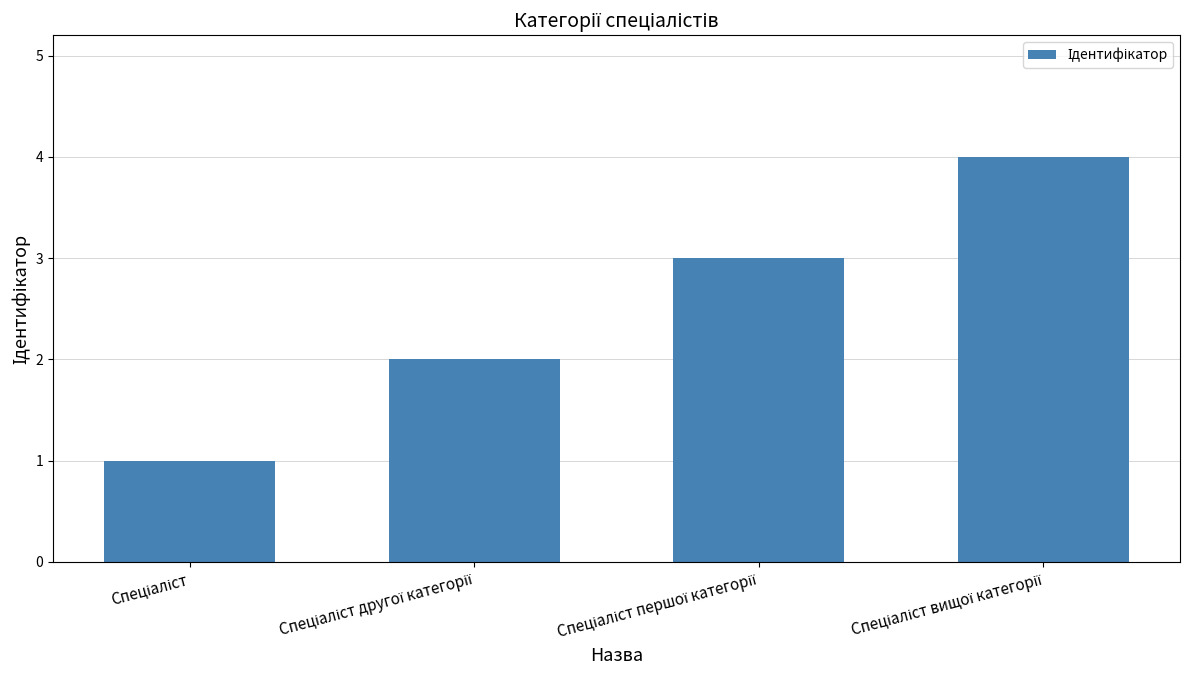

What is the difference between the maximum and minimum values?

3